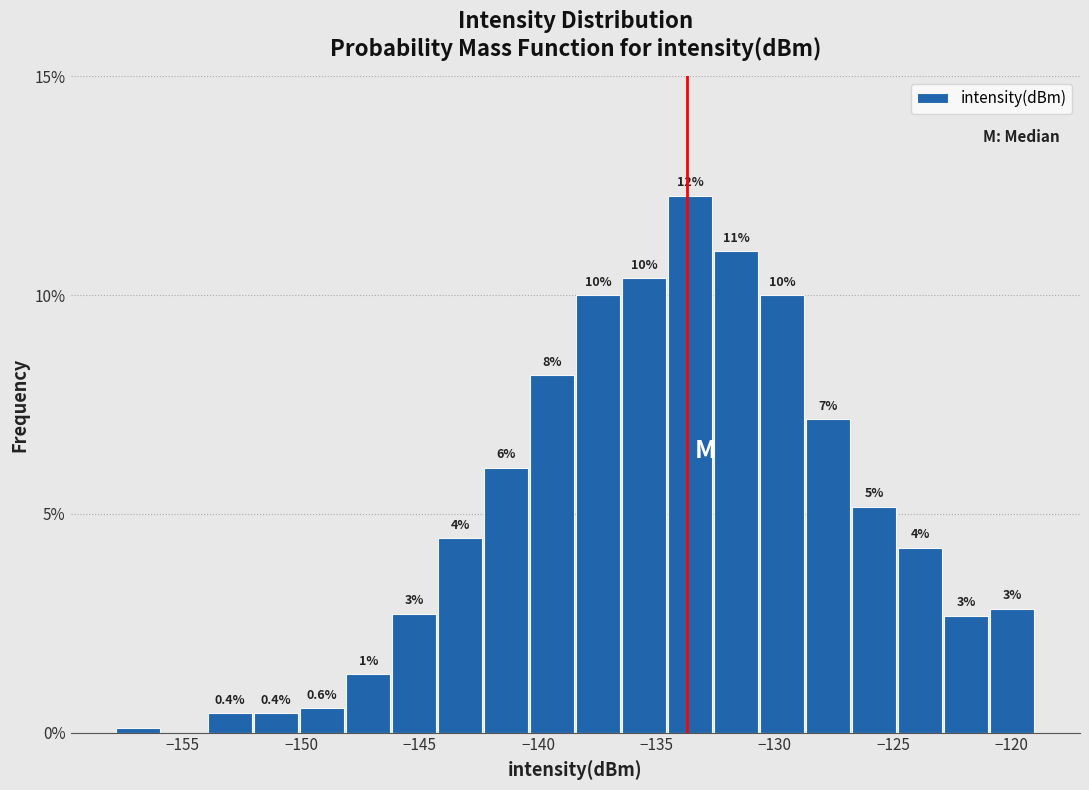

Read against the x-axis, roughly where is the centre of the tallest bar?

-133.5